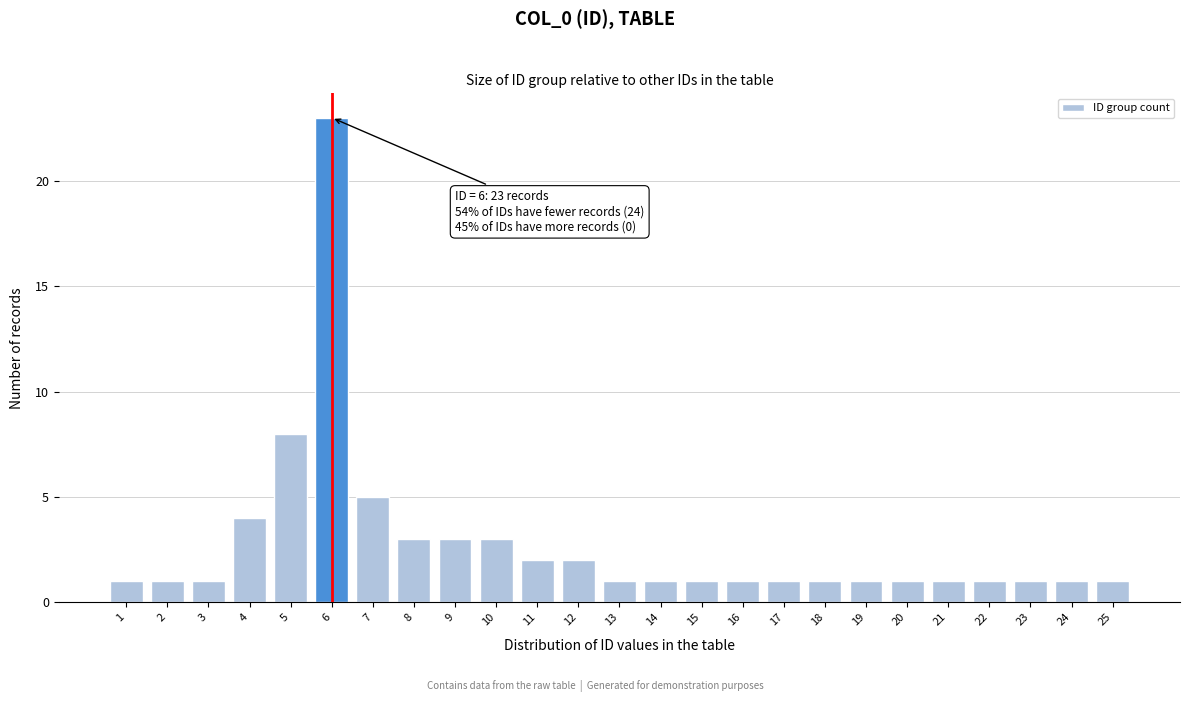

Reading left to right, transcribe all the data shown in this chart.

1=1	2=1	3=1	4=4	5=8	6=23	7=5	8=3	9=3	10=3	11=2	12=2	13=1	14=1	15=1	16=1	17=1	18=1	19=1	20=1	21=1	22=1	23=1	24=1	25=1